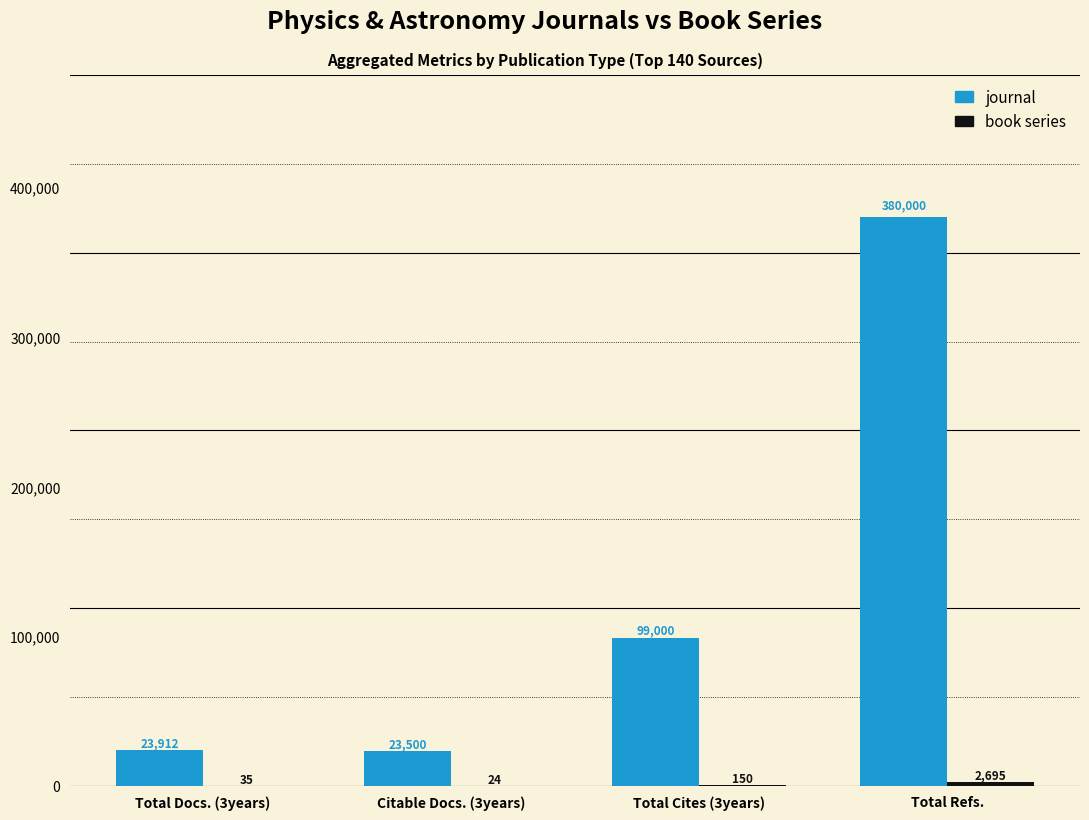

How many data points does each series have?

4